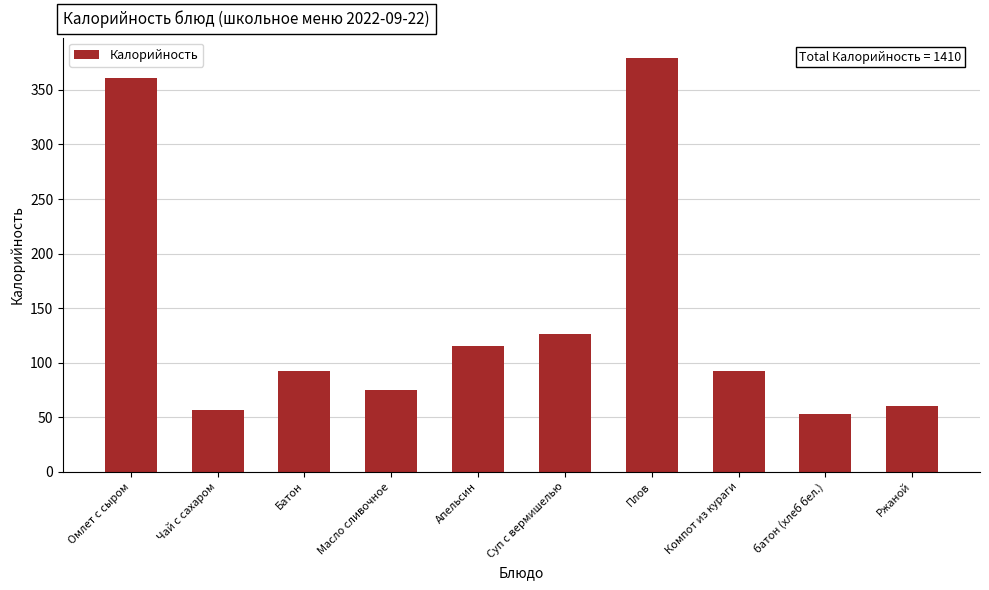

Reading left to right, transcribe all the data shown in this chart.

Омлет с сыром=361	Чай с сахаром=57	Батон=92	Масло сливочное=75	Апельсин=115	Суп с вермишелью=126	Плов=379	Компот из кураги=92	батон (хлеб бел.)=53	Ржаной=60